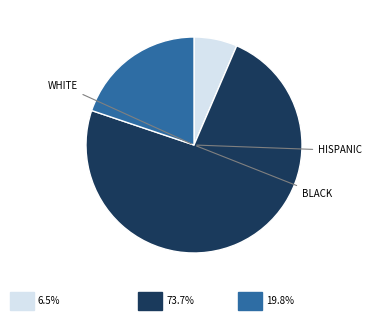

How many segments does this pie chart have?

3